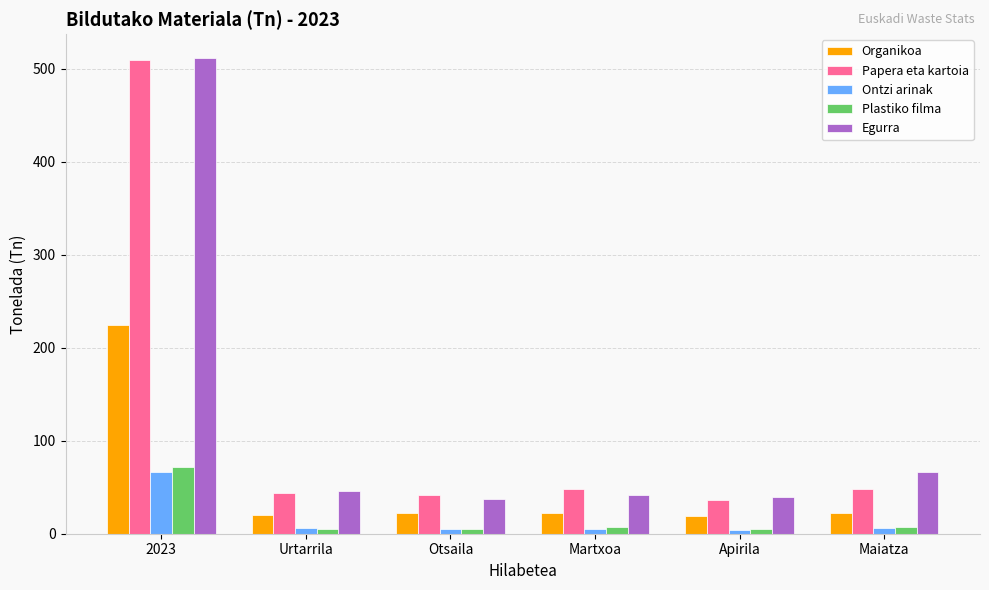

What is the difference between the Papera eta kartoia values at 2023 and Urtarrila?

465.9